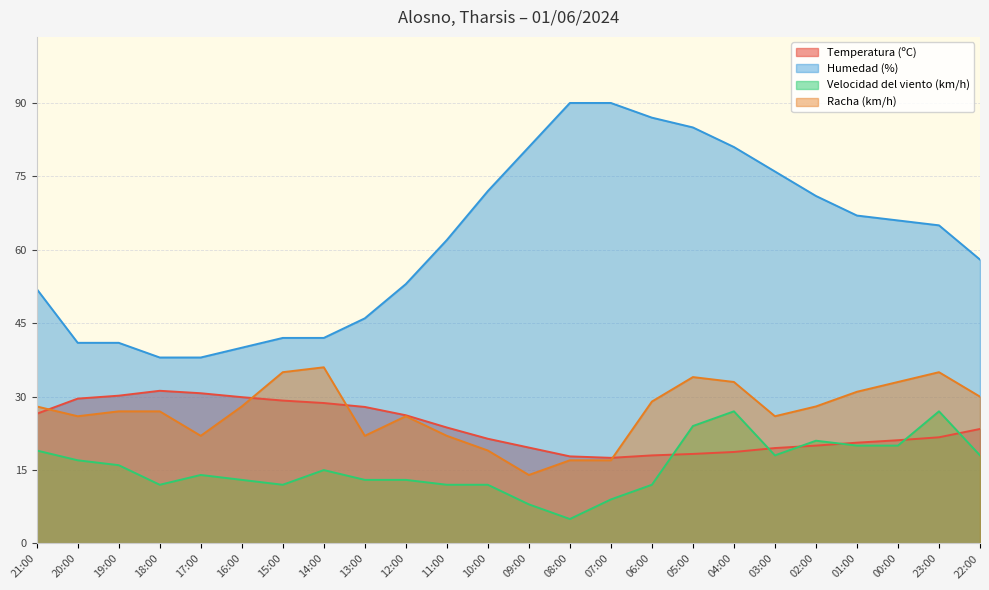

Reading left to right, extract all data points from this chart.

Temperatura (ºC): 26.5	29.6	30.2	31.2	30.7	29.9	29.2	28.7	27.9	26.2	23.7	21.4	19.6	17.8	17.5	18.0	18.3	18.7	19.5	20.0	20.6	21.1	21.7	23.4
Humedad (%): 52.0	41.0	41.0	38.0	38.0	40.0	42.0	42.0	46.0	53.0	62.0	72.0	81.0	90.0	90.0	87.0	85.0	81.0	76.0	71.0	67.0	66.0	65.0	58.0
Velocidad del viento (km/h): 19.0	17.0	16.0	12.0	14.0	13.0	12.0	15.0	13.0	13.0	12.0	12.0	8.0	5.0	9.0	12.0	24.0	27.0	18.0	21.0	20.0	20.0	27.0	18.0
Racha (km/h): 28.0	26.0	27.0	27.0	22.0	28.0	35.0	36.0	22.0	26.0	22.0	19.0	14.0	17.0	17.0	29.0	34.0	33.0	26.0	28.0	31.0	33.0	35.0	30.0